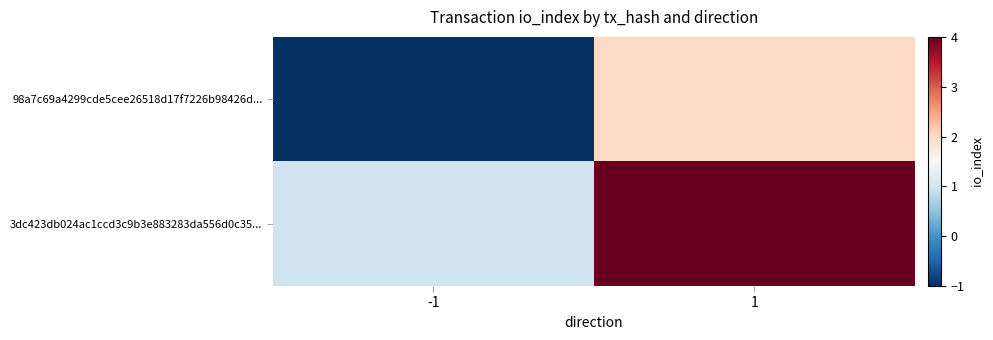

At which category is the sum across all series the highest?

1